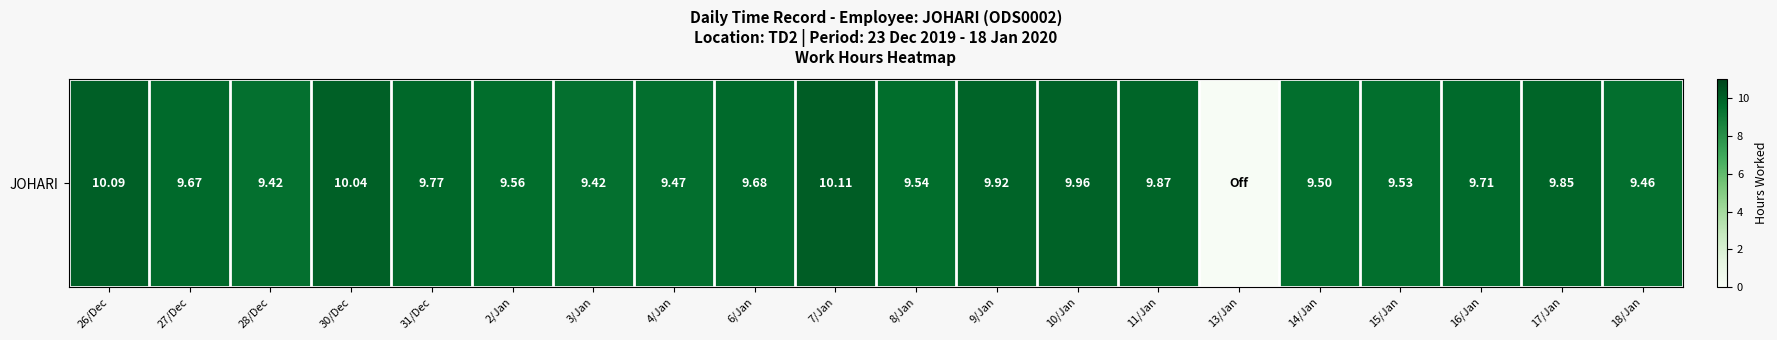

True or false: the data shows 10.0 at 10/Jan.

True